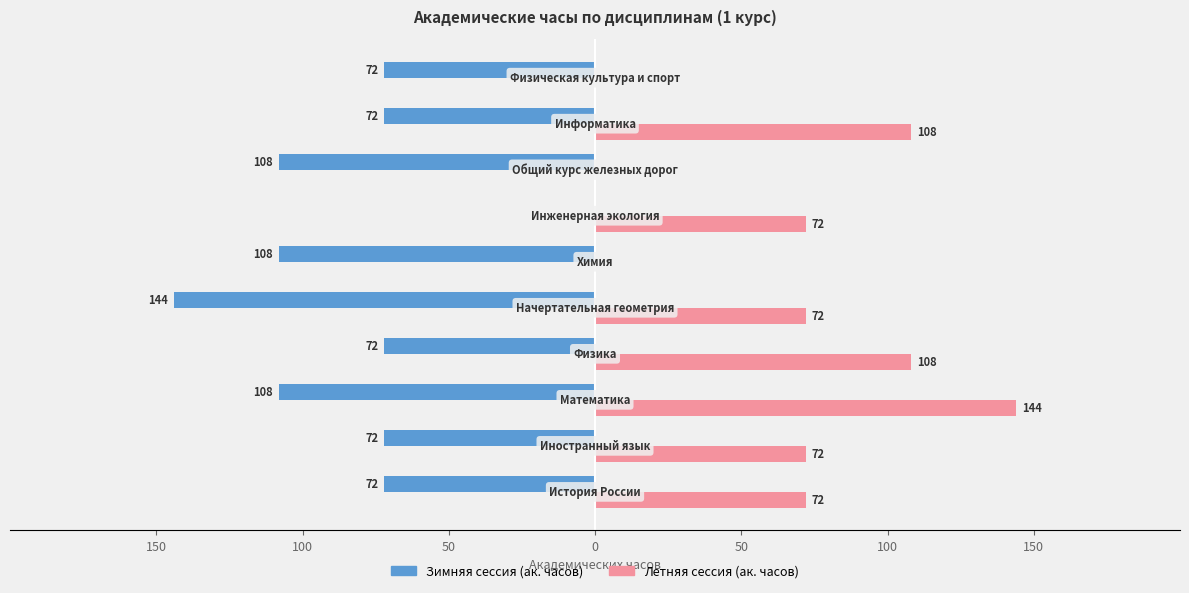

What is the average value of the Зимняя сессия (ак. часов) series?

-83